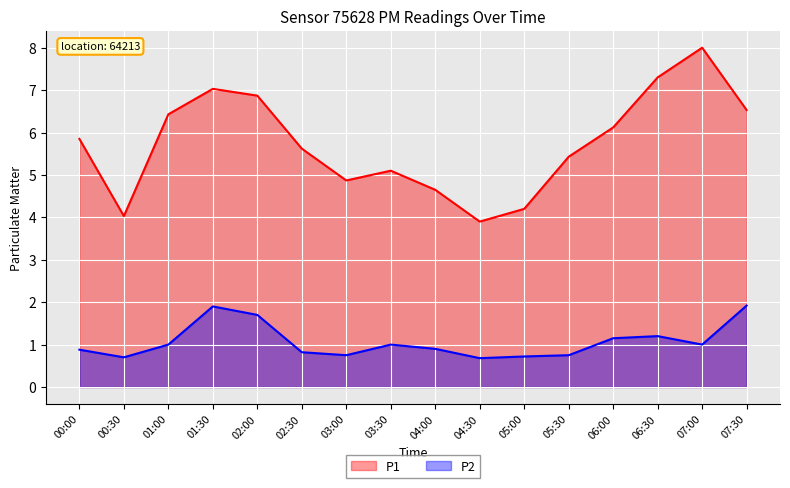

What is the value of the P2 point at the 3rd from the left?

1.0